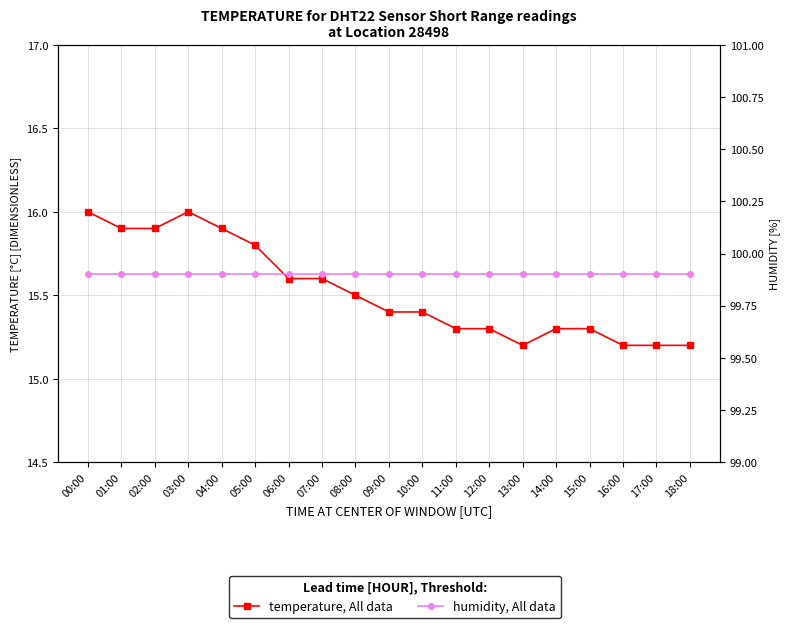

True or false: temperature, All data and humidity, All data intersect in this chart.

False